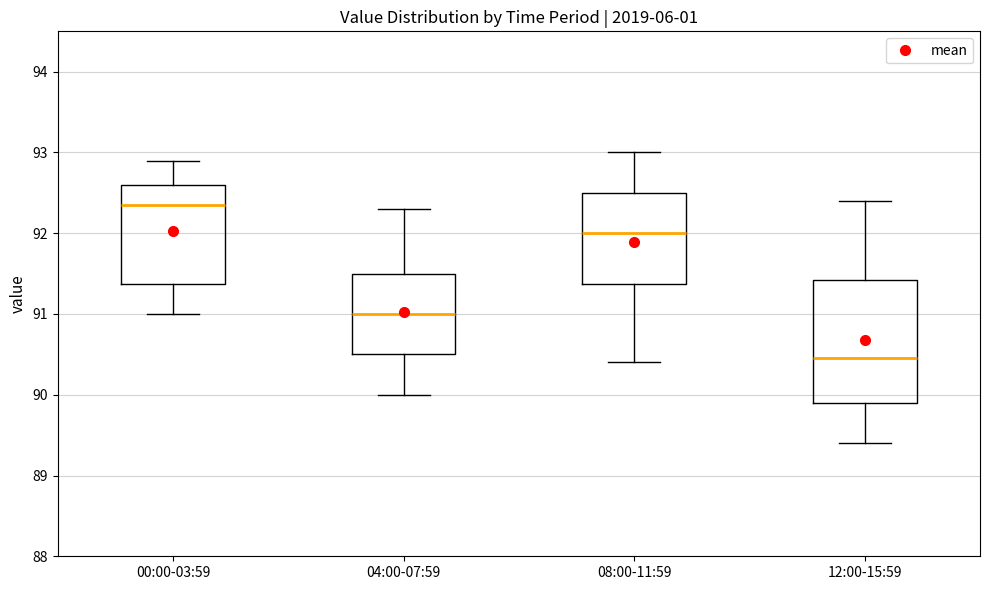

Reading left to right, read every box against the y-axis: the position of its median line, the range the box covers, and the ends of its whiskers. The values are not printed on the chart, so give them approximately, as read against the axis.

00:00-03:59: median 92.4, box 91.4 to 92.6, whiskers 91.0 to 92.9
04:00-07:59: median 91.0, box 90.5 to 91.5, whiskers 90.0 to 92.3
08:00-11:59: median 92.0, box 91.4 to 92.5, whiskers 90.4 to 93.0
12:00-15:59: median 90.5, box 89.9 to 91.4, whiskers 89.4 to 92.4